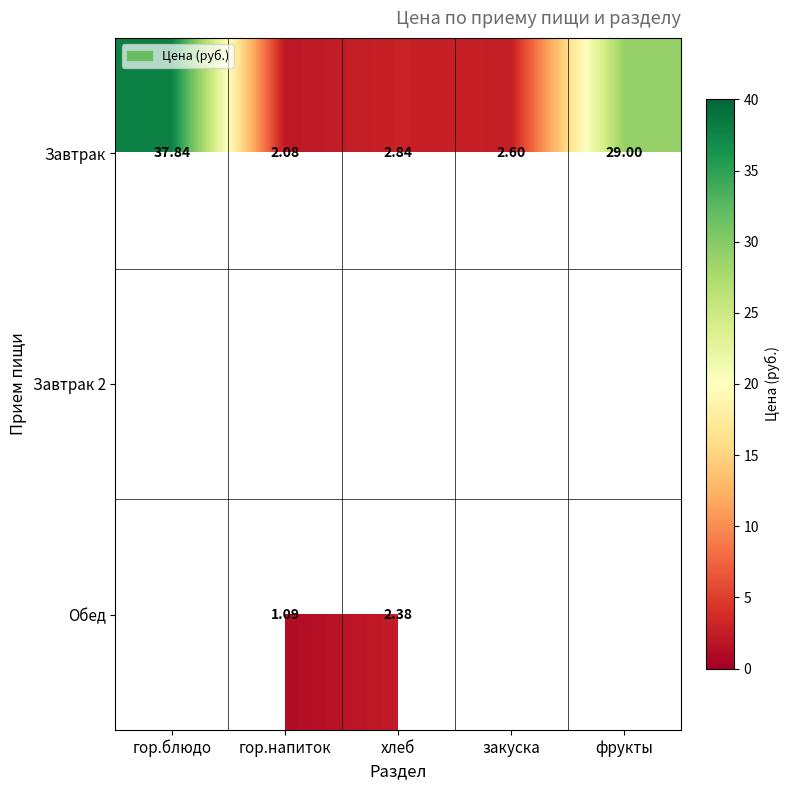

At which label does Завтрак reach its peak?

гор.блюдо